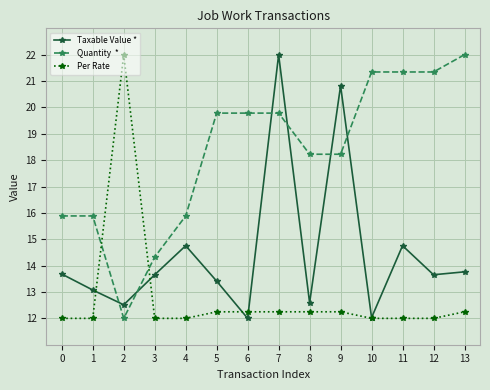

How many data points does each series have?

14